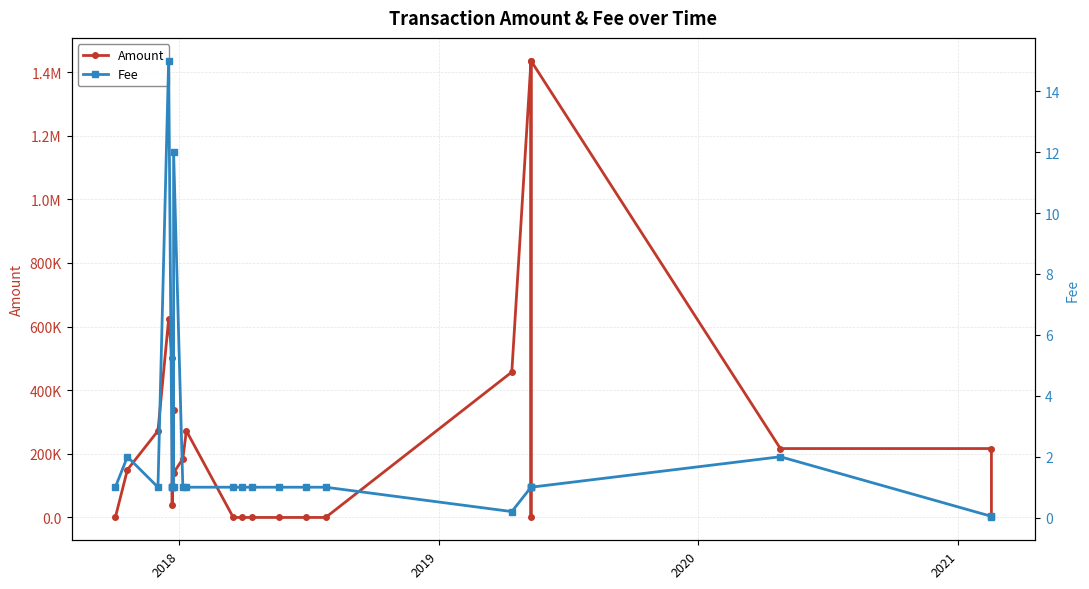

How many interior local valleys does the Amount series have?

3